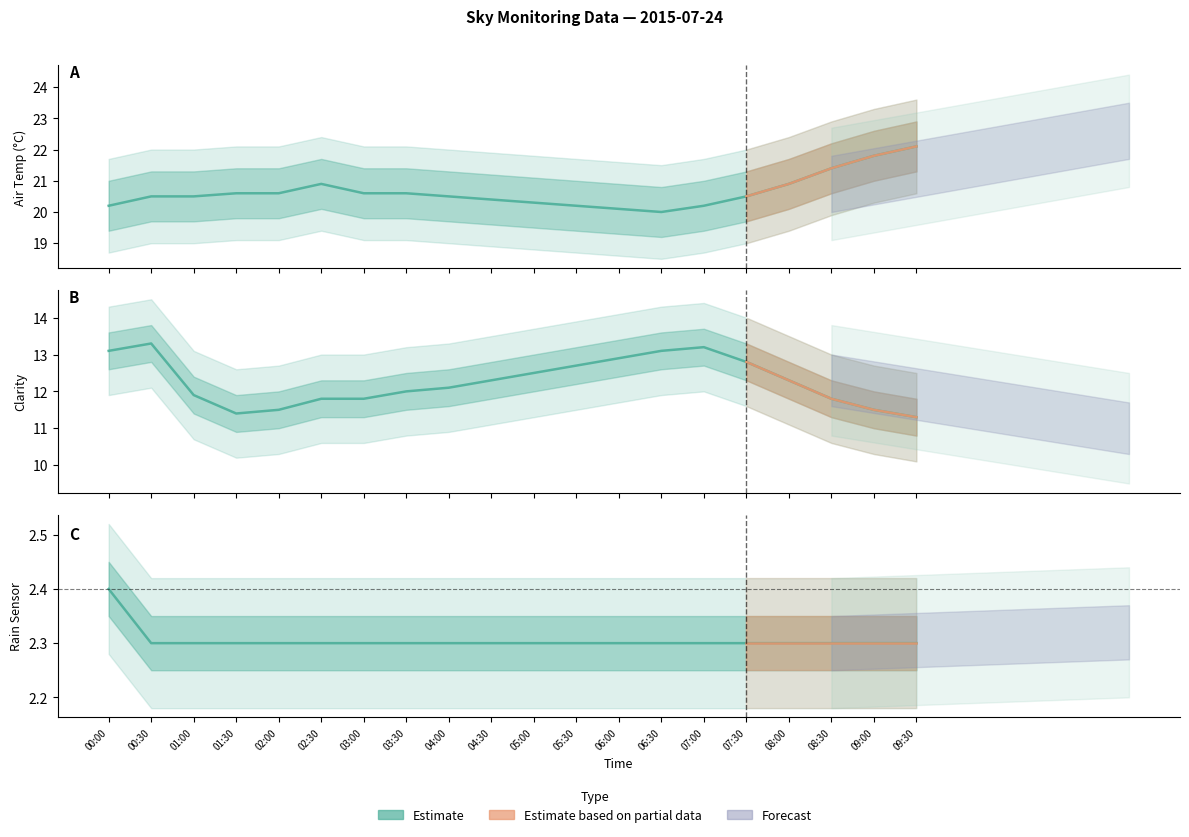

The value of Sky Temp at 05:00 is 21.9. True or false?

False